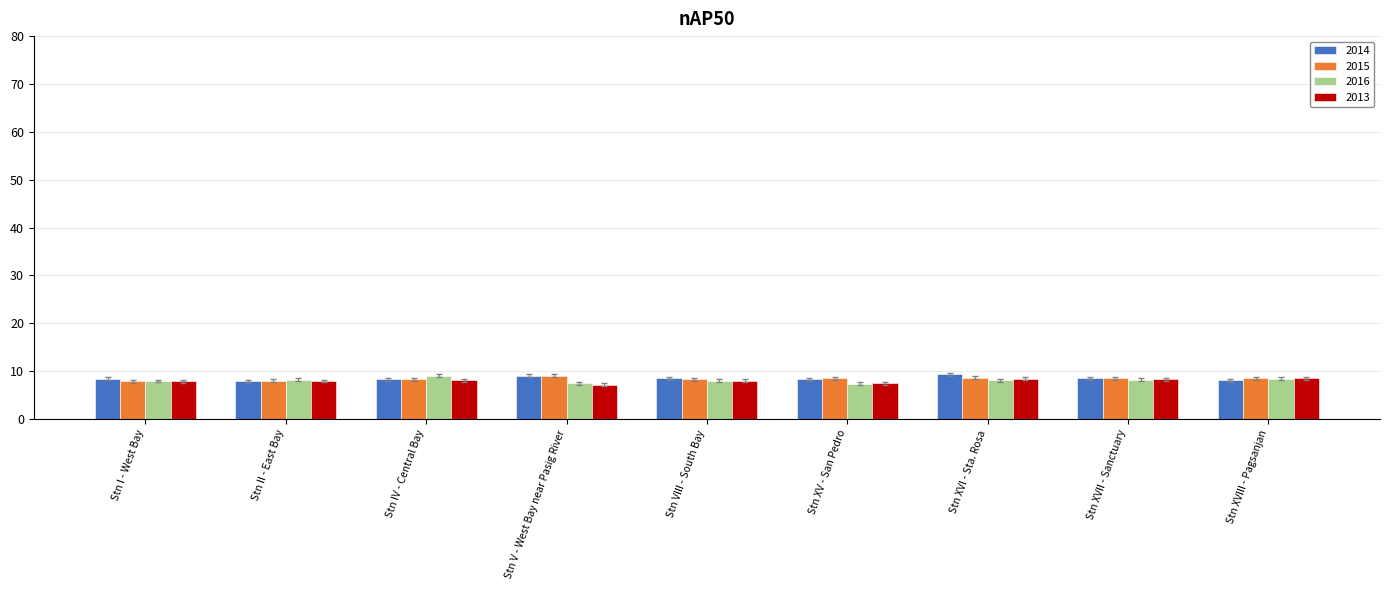

The value of 2014 at Stn II - East Bay is 11.3. True or false?

False